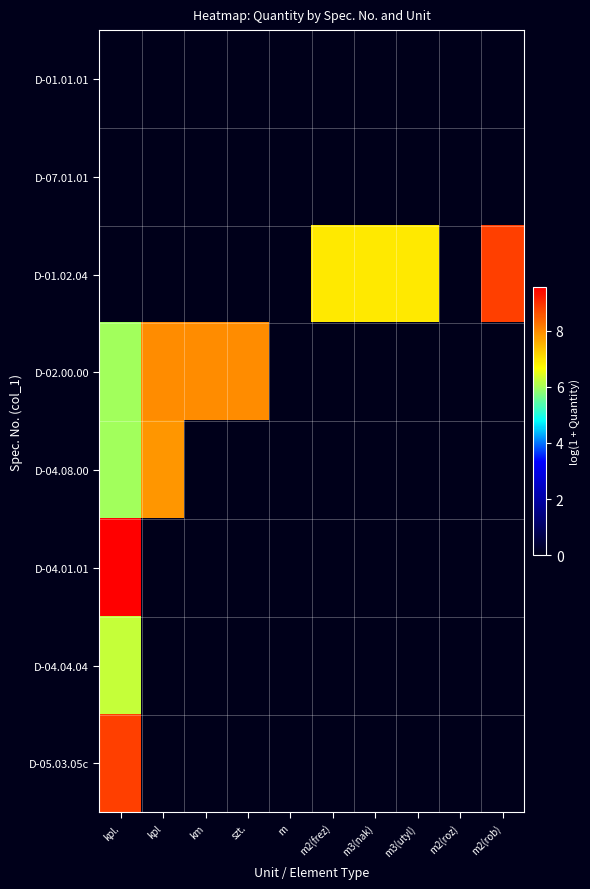

How many series are shown in this chart?

8